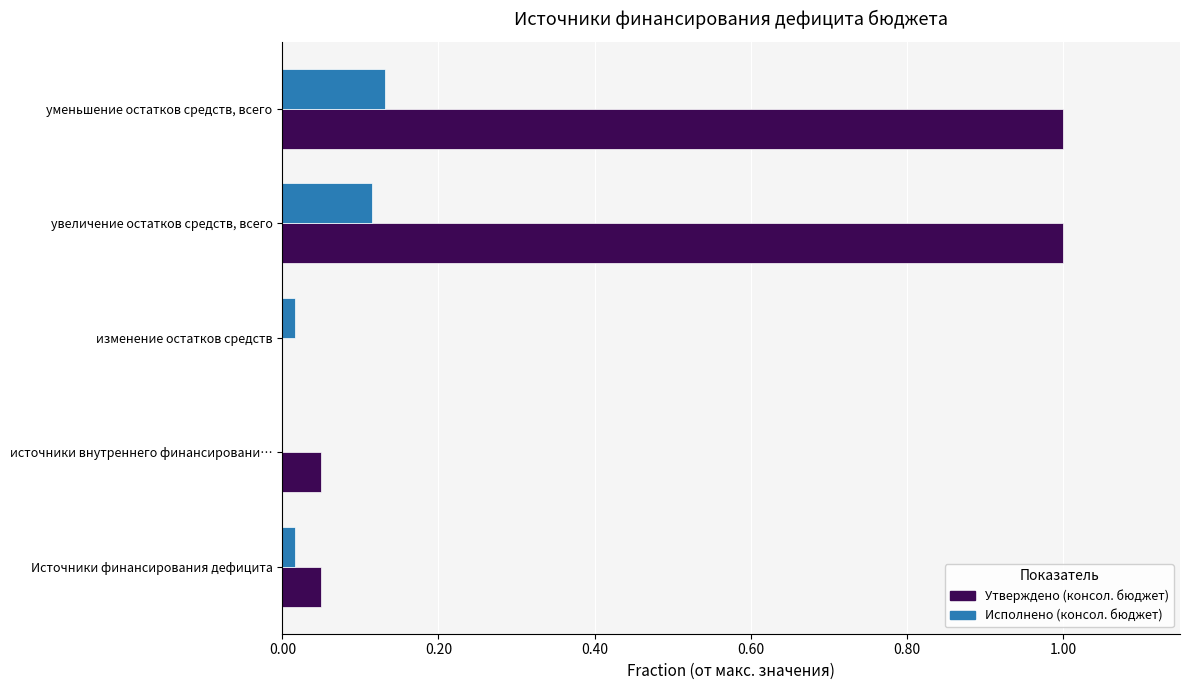

True or false: Утверждено (консол. бюджет) has a value of 0.1 at источники внутреннего финансировани….

False